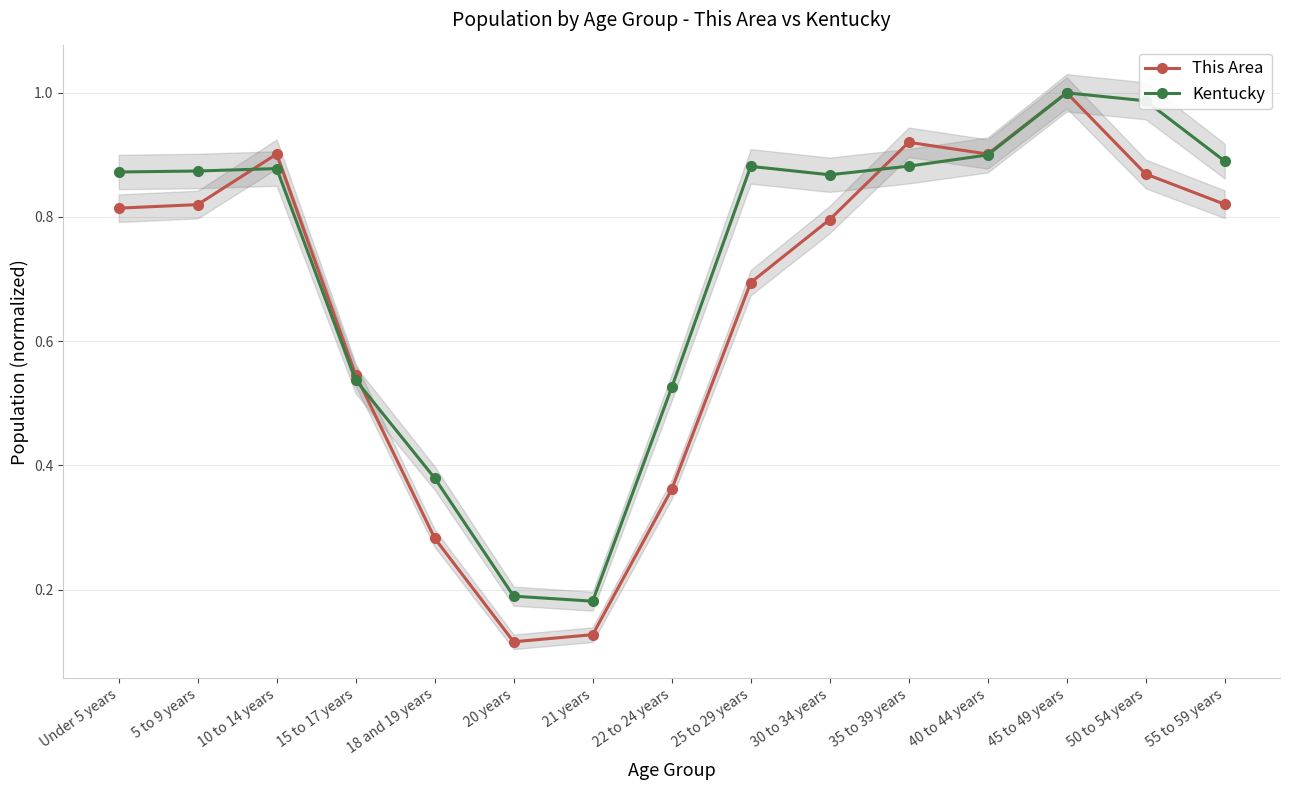

What is the minimum value for Kentucky?

0.2